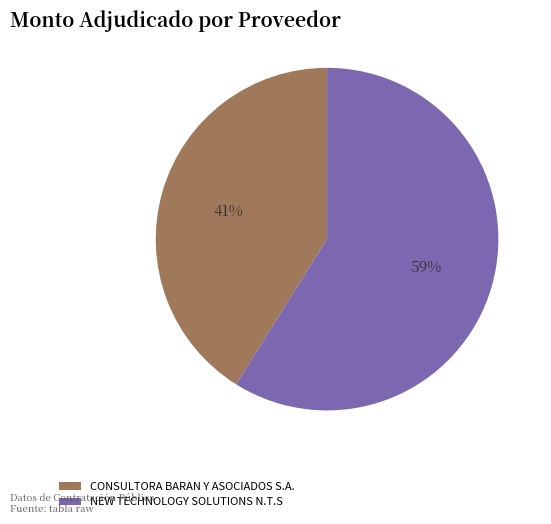

Do CONSULTORA BARAN Y ASOCIADOS S.A. and NEW TECHNOLOGY SOLUTIONS N.T.S together represent more than half of the pie?

Yes